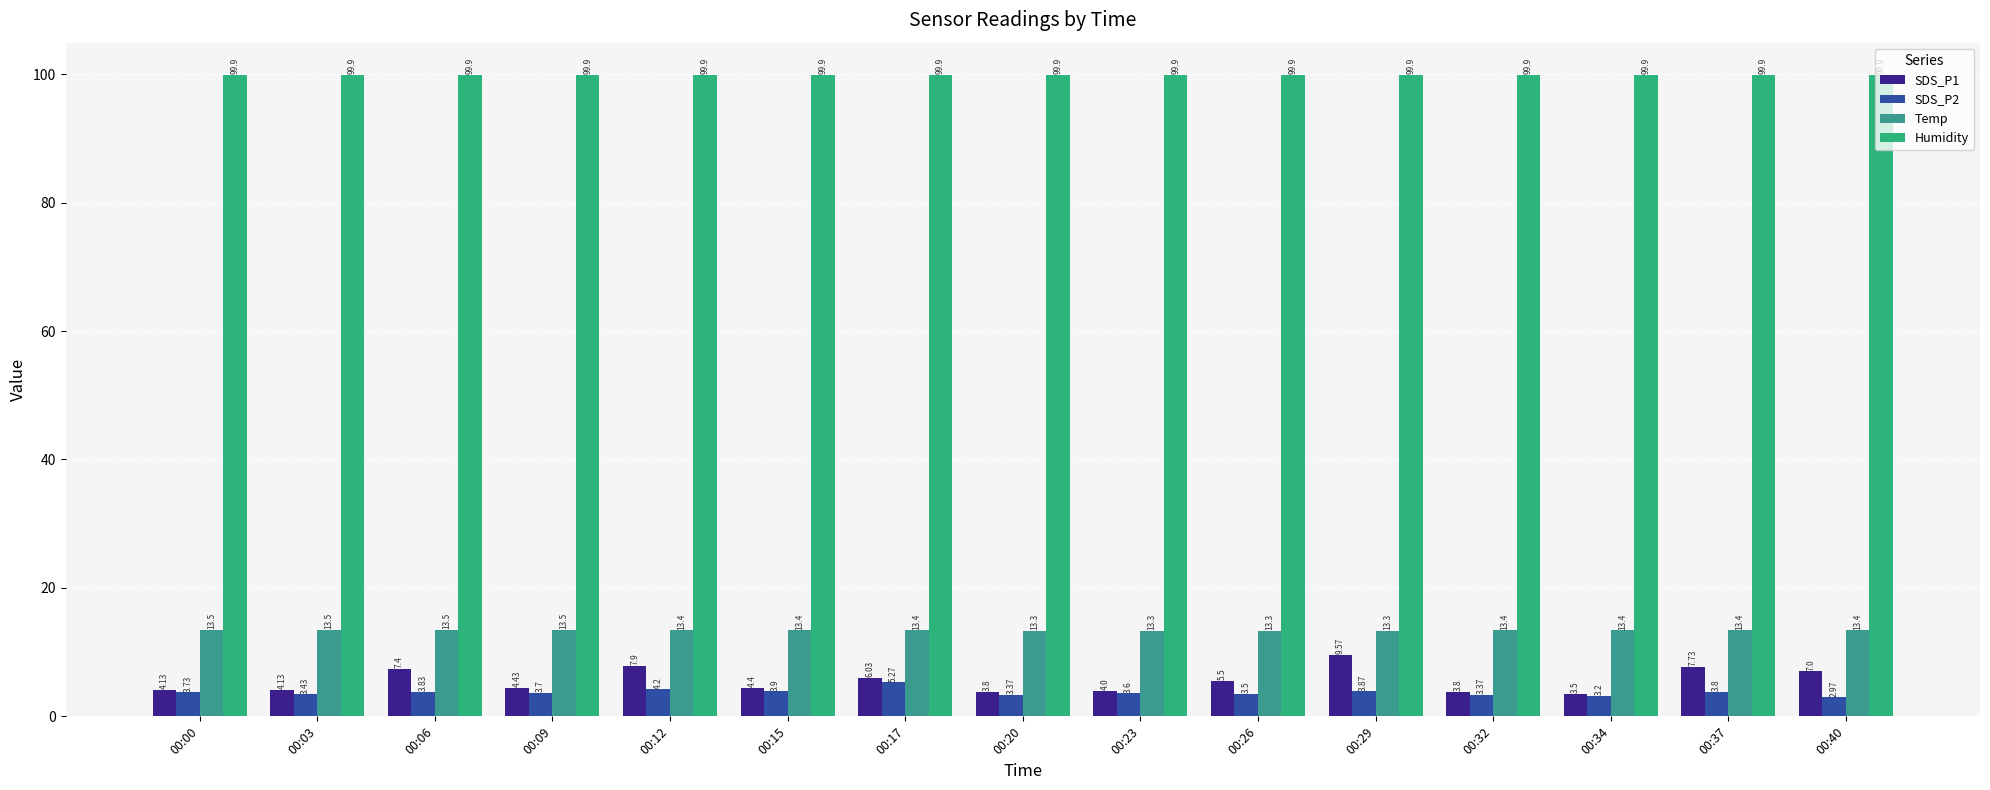

The Temp series shows 19.5 at 00:23. True or false?

False